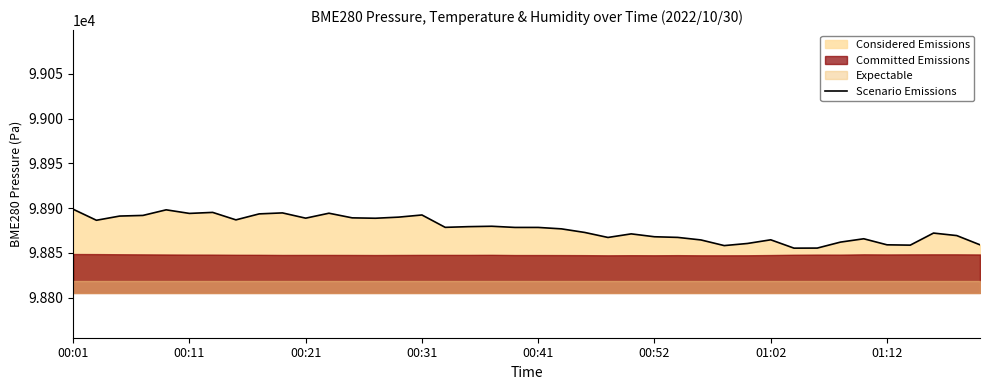

How many interior local peaks (higher than both neighbors) does the data have?

10